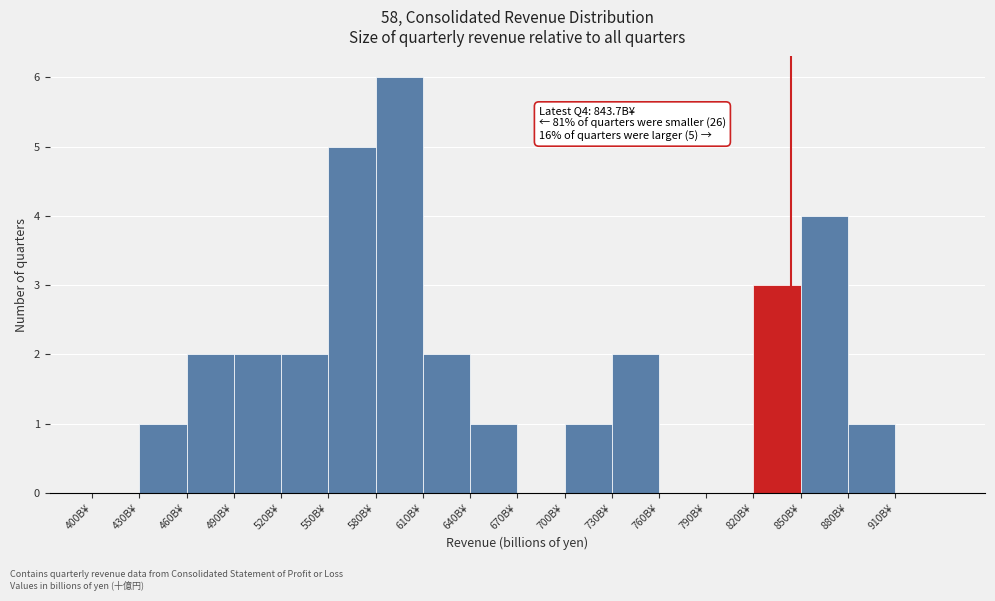

Which range on the x-axis has the tallest bar?

580 to 610